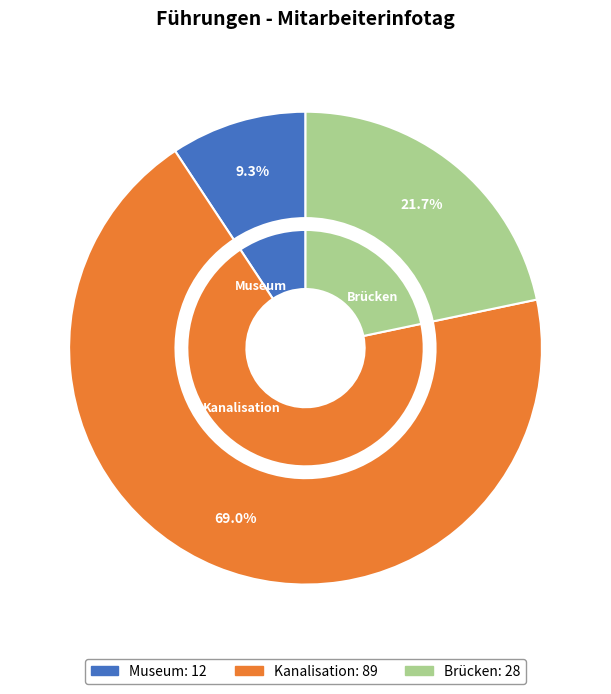

What is the largest slice in the pie chart?

Kanalisation